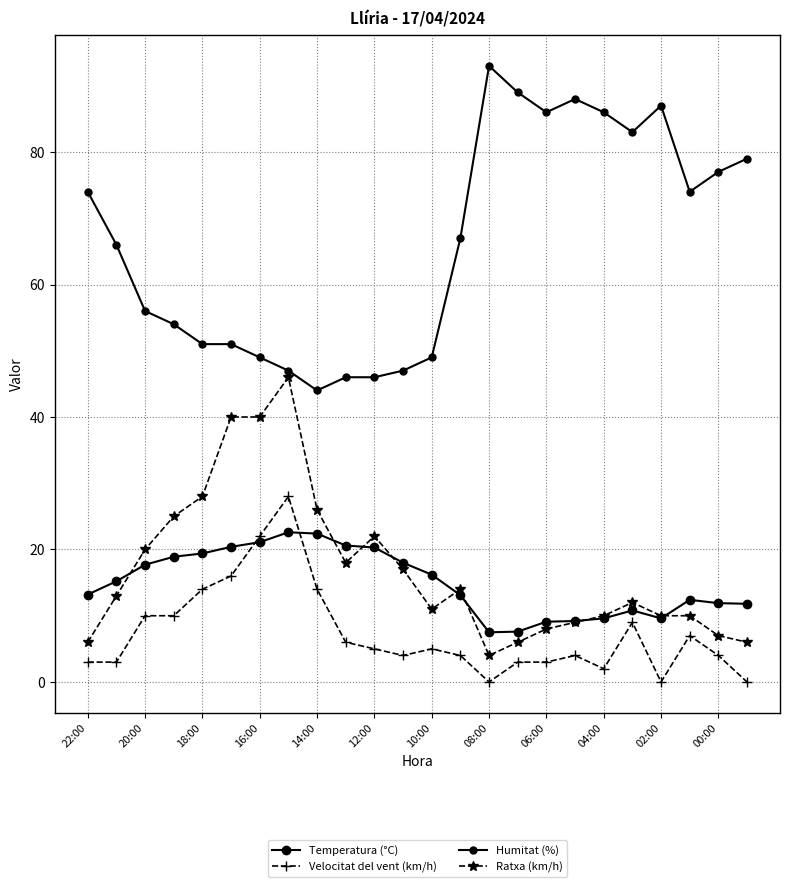

Where is the first local maximum for Humitat (%)?

08:00